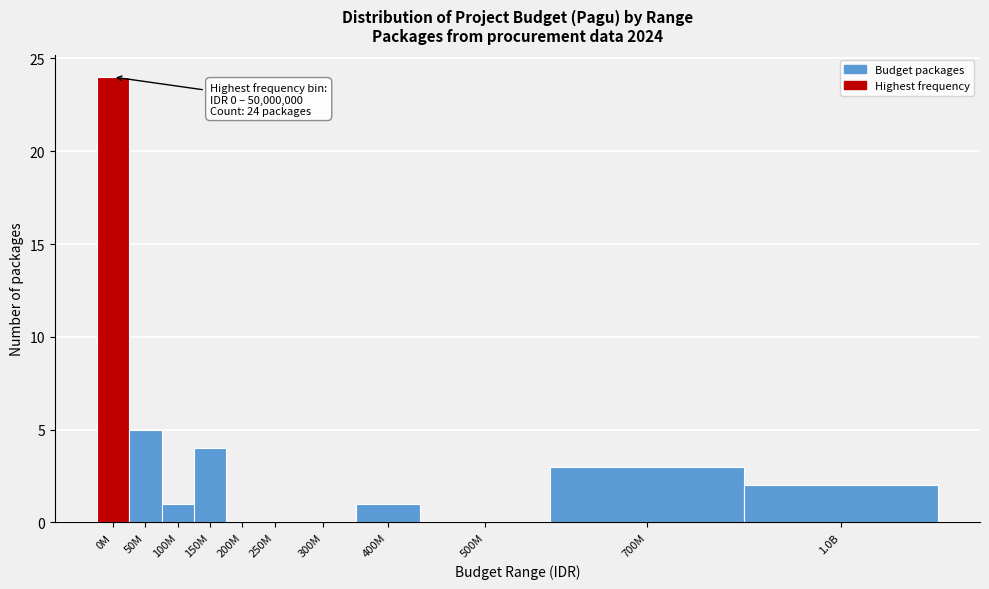

Reading right to left, what are all the values shown in this chart?

1.0B=2	700M=3	500M=0	400M=1	300M=0	250M=0	200M=0	150M=4	100M=1	50M=5	0M=24